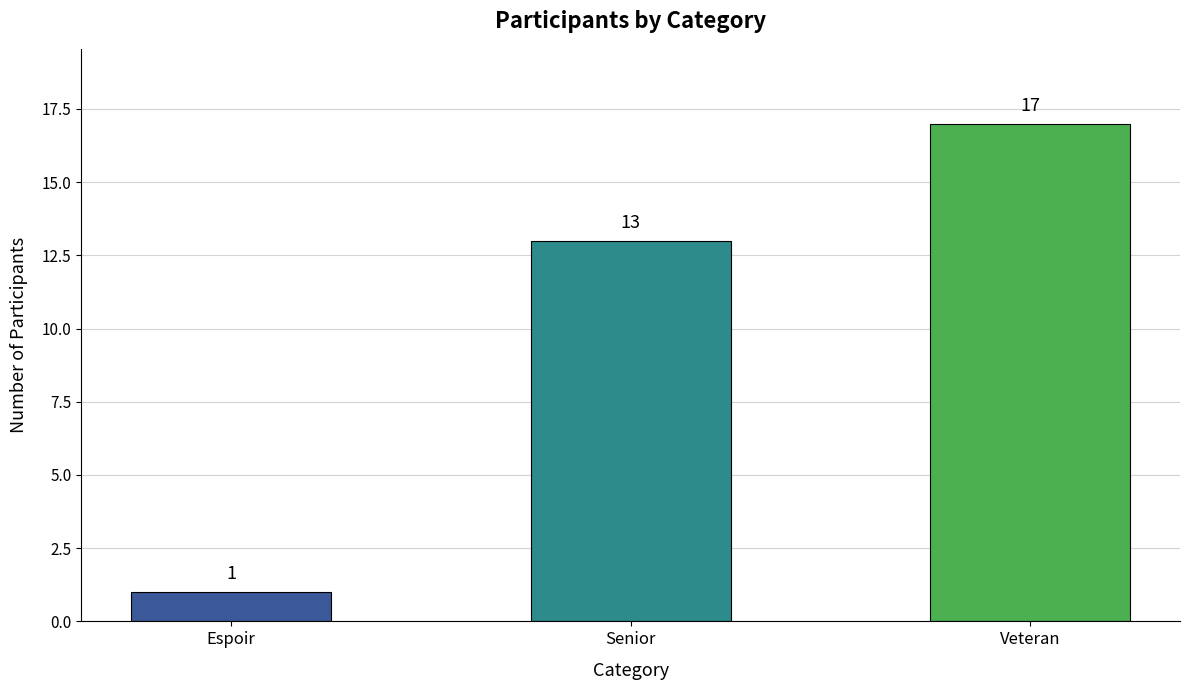

What is the difference between the maximum and minimum values?

16